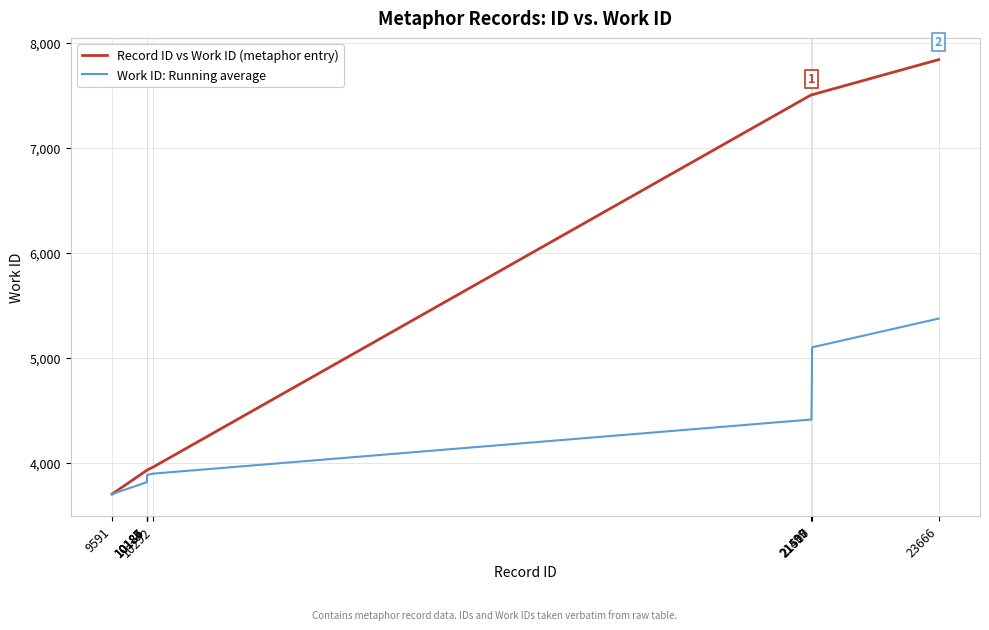

Is the value of Record ID vs Work ID (metaphor entry) at 21510 greater than the value of Work ID: Running average at 10185?

Yes